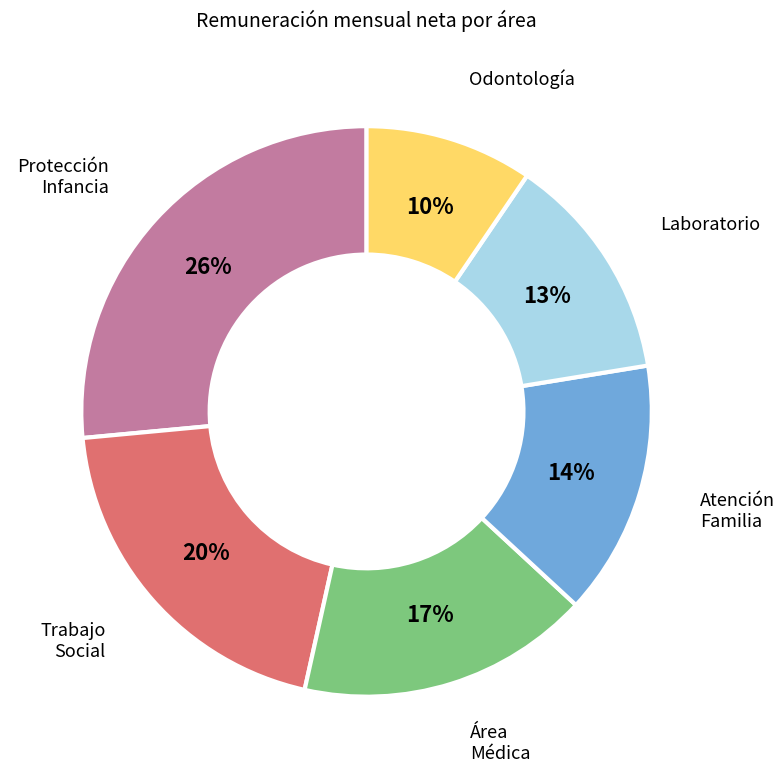

Is there a majority slice in this chart?

No